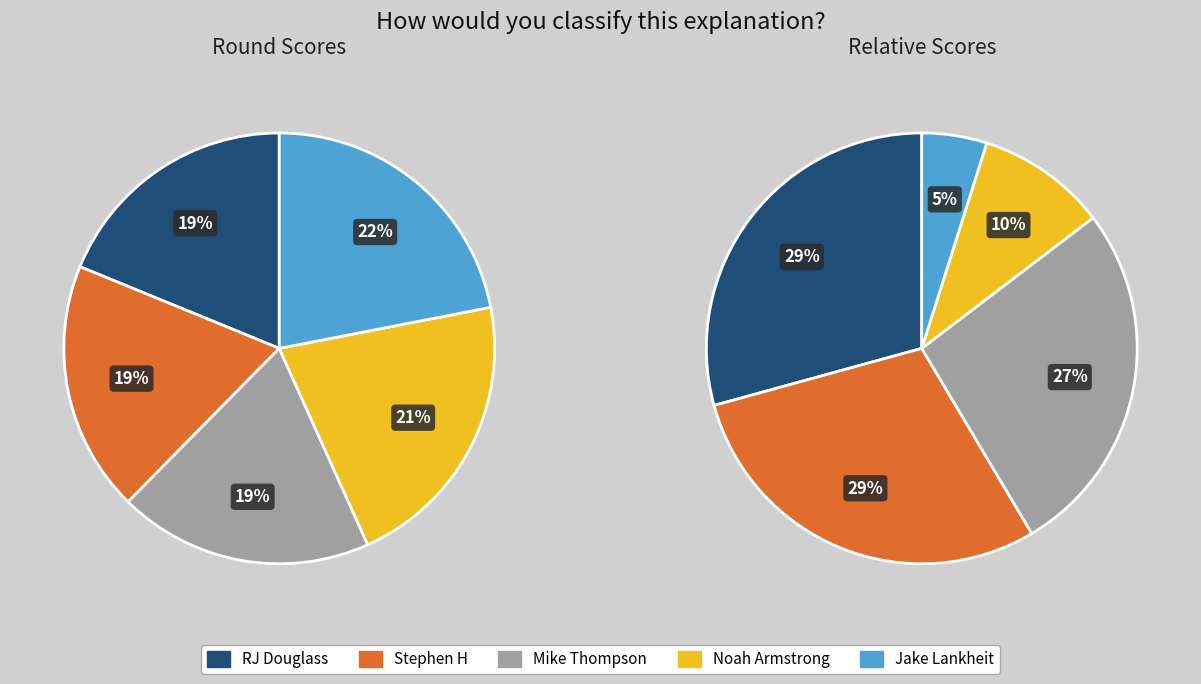

What is the largest slice in the pie chart?

RJ Douglass